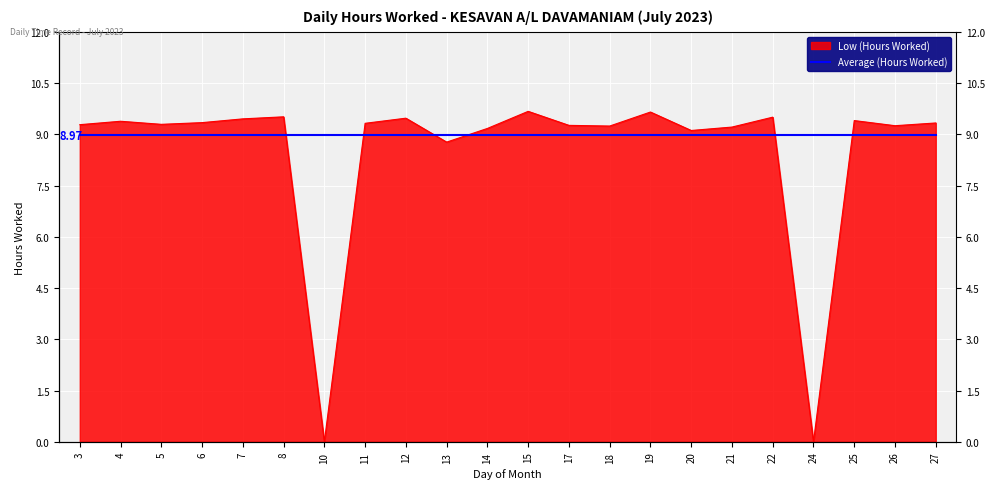

What is the sum of the values at 24 and 27?

9.3